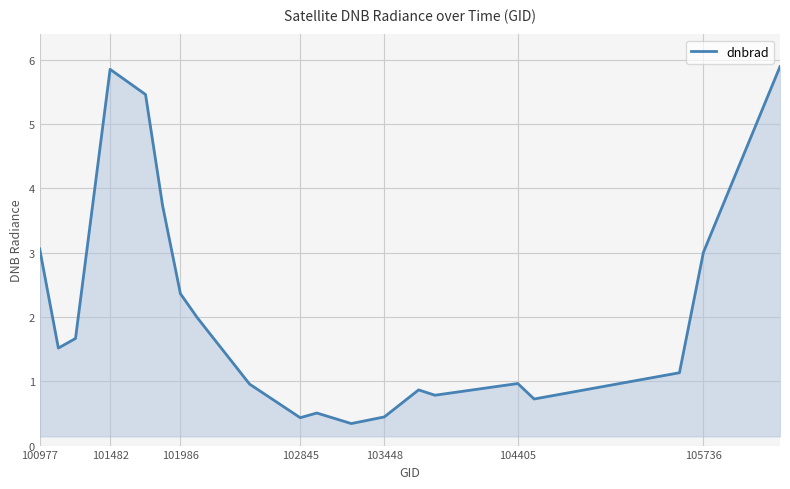

What is the difference between the maximum and minimum values?

5.6